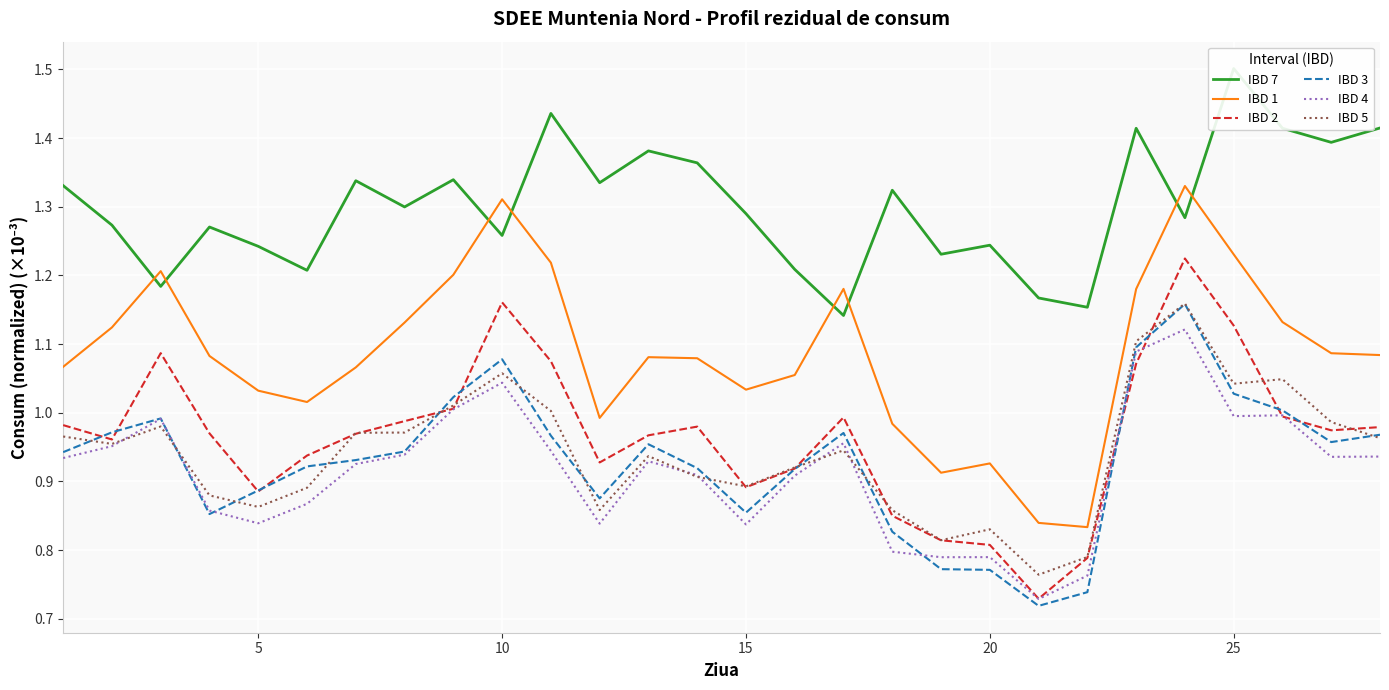

Is this an area chart (filled region under the line)?

No